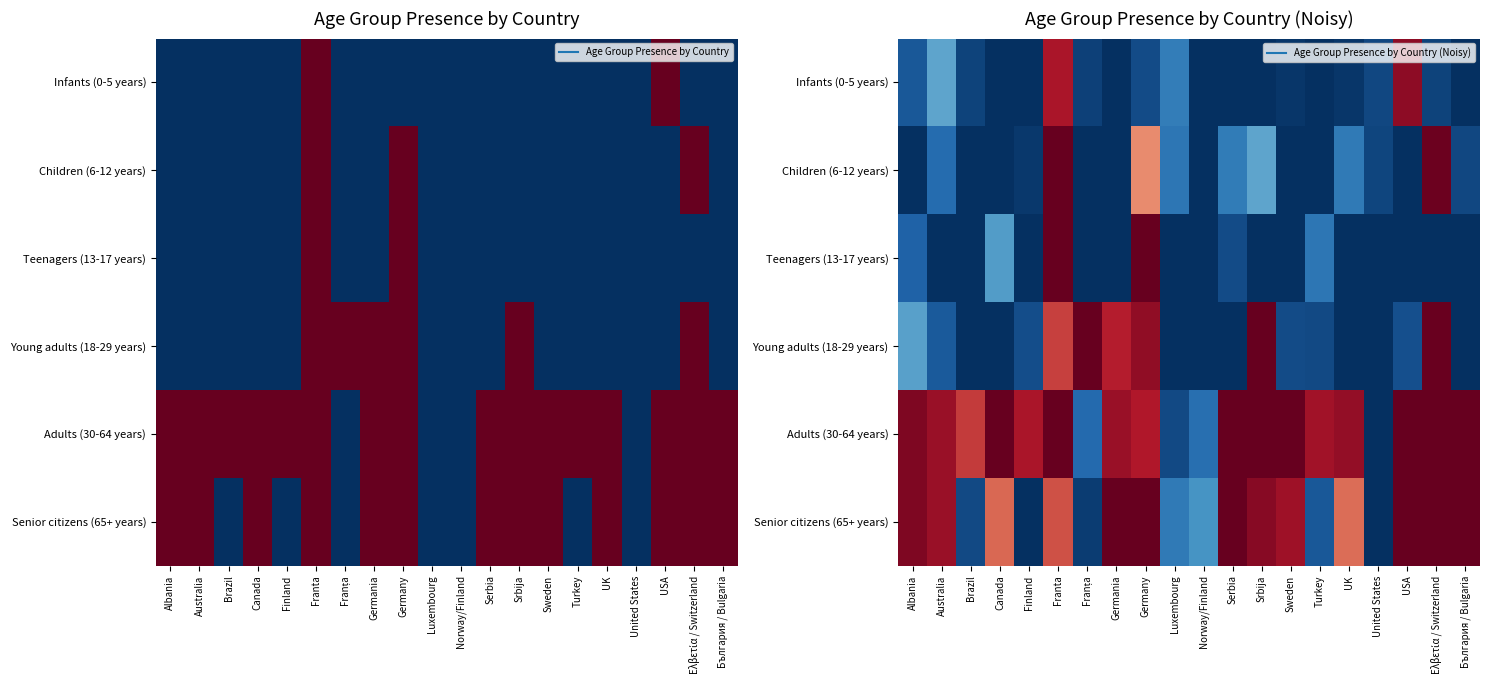

True or false: Children (6-12 years) has a value of -0.6 at Albania.

False